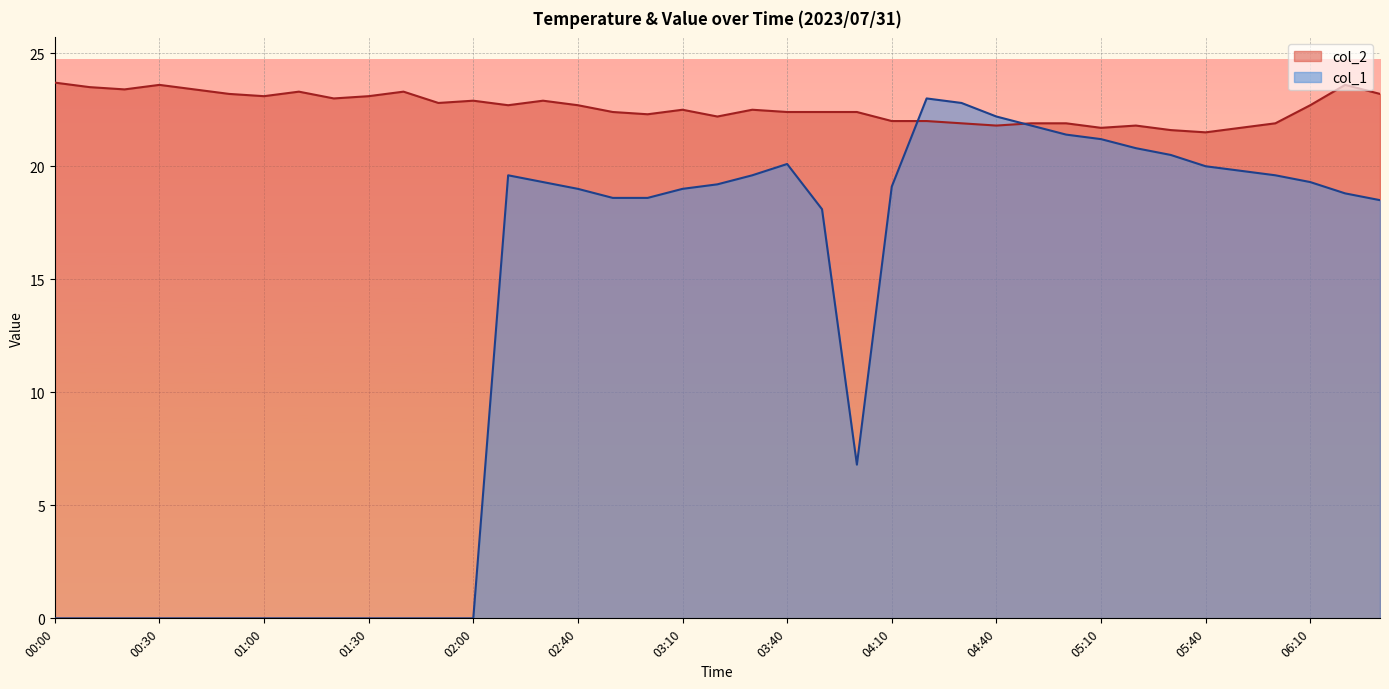

Which series changed the most between 03:00 and 03:50?

col_1